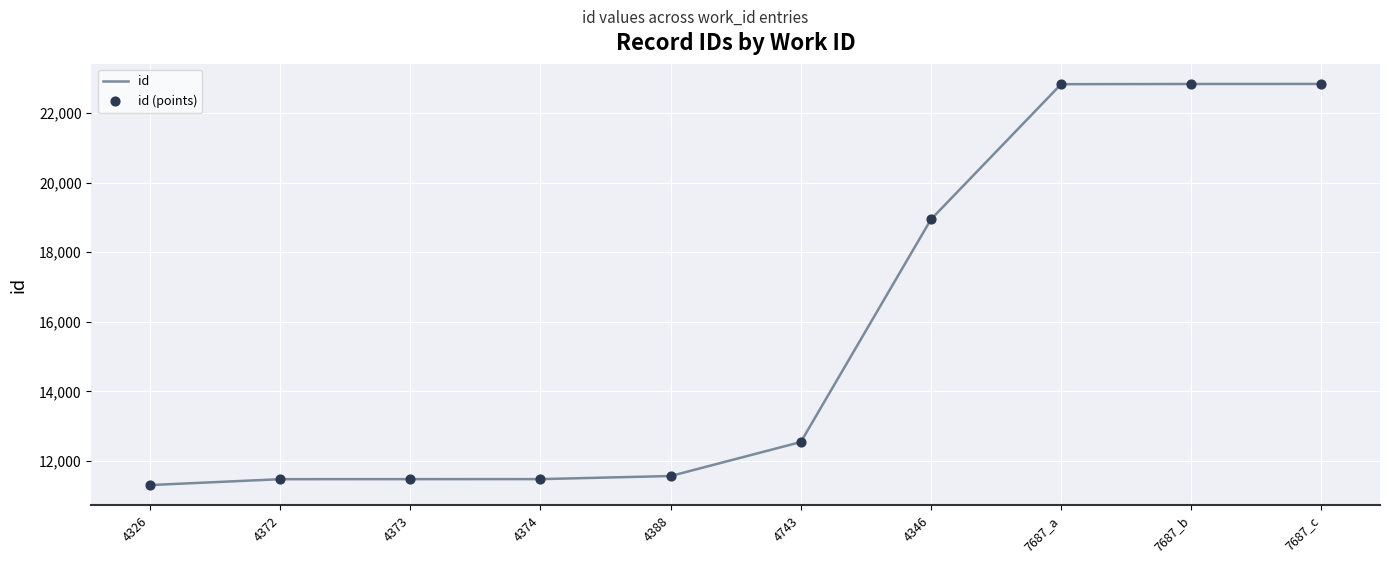

What is the greatest value displayed?

22836